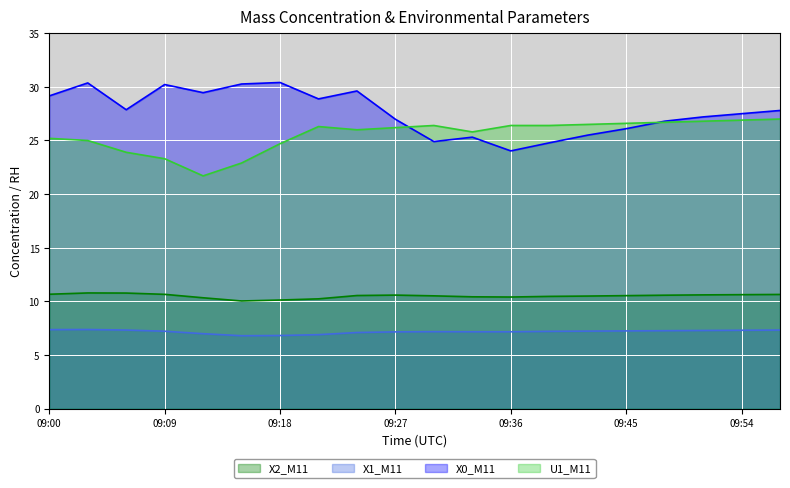

Reading left to right, transcribe all the data shown in this chart.

X2_M11: 09:00=10.7	09:03=10.8	09:06=10.8	09:09=10.7	09:12=10.3	09:15=10.0	09:18=10.1	09:21=10.2	09:24=10.5	09:27=10.6	09:30=10.5	09:33=10.4	09:36=10.4	09:39=10.5	09:42=10.5	09:45=10.5	09:48=10.6	09:51=10.6	09:54=10.6	09:57=10.6
X1_M11: 09:00=7.4	09:03=7.4	09:06=7.3	09:09=7.2	09:12=7.0	09:15=6.8	09:18=6.8	09:21=6.9	09:24=7.1	09:27=7.2	09:30=7.2	09:33=7.2	09:36=7.2	09:39=7.2	09:42=7.2	09:45=7.2	09:48=7.3	09:51=7.3	09:54=7.3	09:57=7.3
X0_M11: 09:00=29.2	09:03=30.4	09:06=27.9	09:09=30.2	09:12=29.5	09:15=30.3	09:18=30.4	09:21=28.9	09:24=29.6	09:27=27.0	09:30=24.9	09:33=25.3	09:36=24.0	09:39=24.8	09:42=25.5	09:45=26.1	09:48=26.8	09:51=27.2	09:54=27.5	09:57=27.8
U1_M11: 09:00=25.2	09:03=25.0	09:06=23.9	09:09=23.3	09:12=21.7	09:15=22.9	09:18=24.7	09:21=26.3	09:24=26.0	09:27=26.2	09:30=26.4	09:33=25.8	09:36=26.4	09:39=26.4	09:42=26.5	09:45=26.6	09:48=26.7	09:51=26.8	09:54=26.9	09:57=27.0